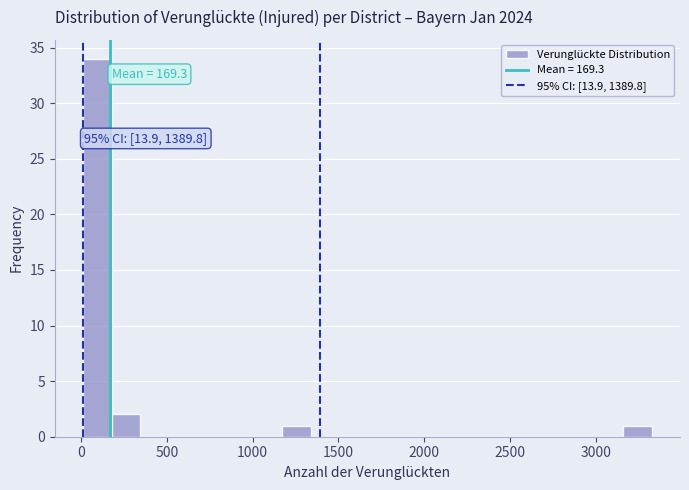

Around what value on the x-axis is the tallest bar? Give the approximate position of its centre, as read against the axis.

100